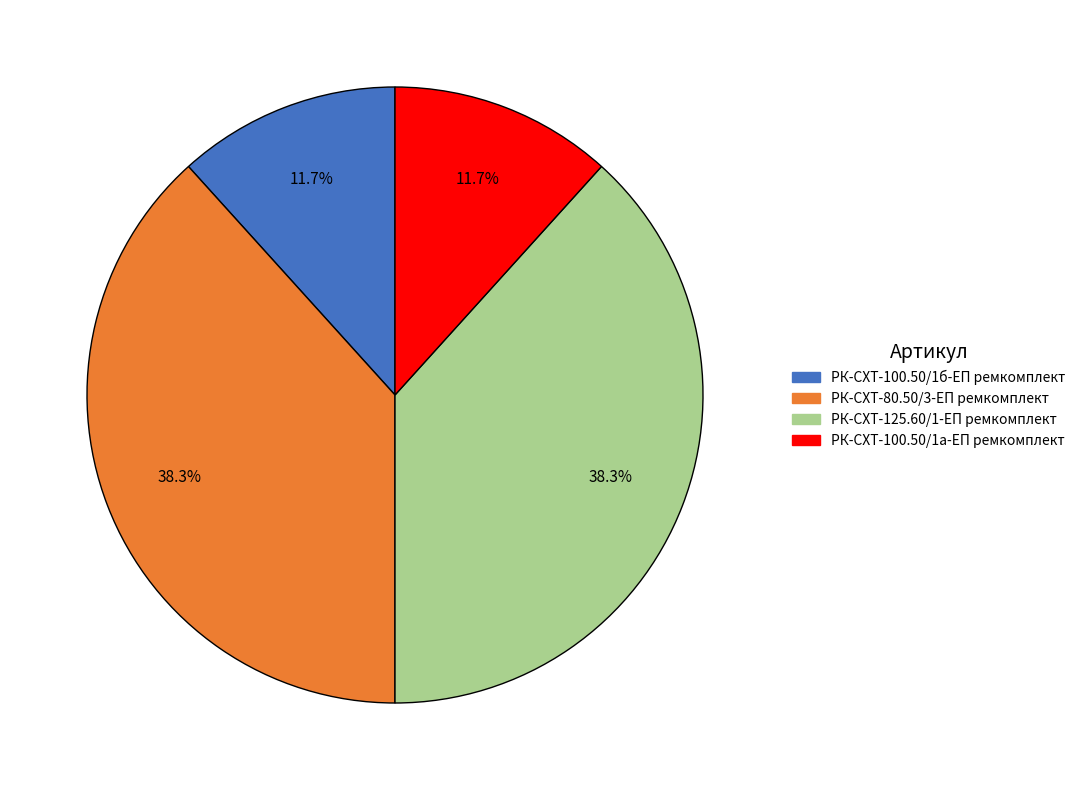

To the nearest percent, what portion does РК-СХТ-100.50/1б-ЕП ремкомплект represent?

12%